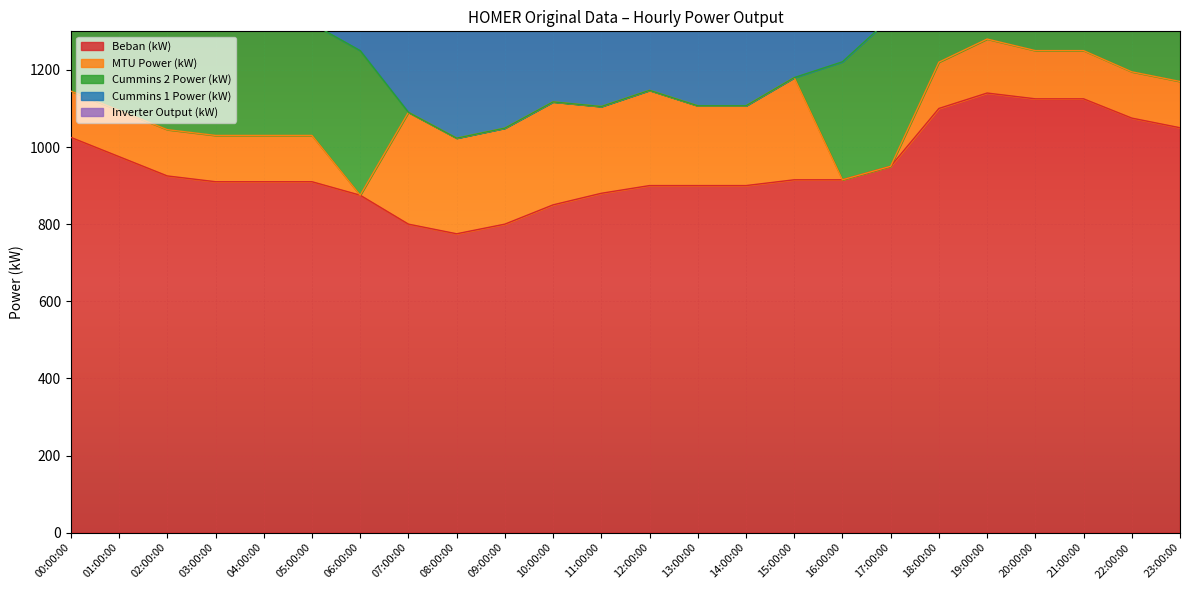

What is the lowest value of the Cummins 1 Power (kW) series?

500